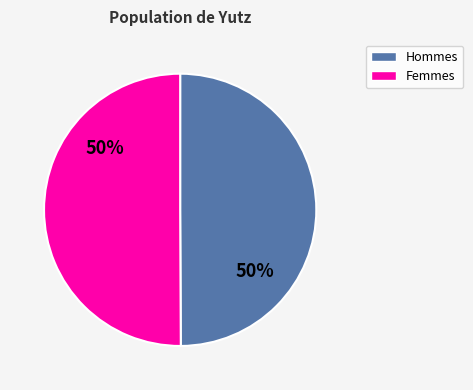

What is the ratio of the value at Femmes to the value at Hommes?

1.0